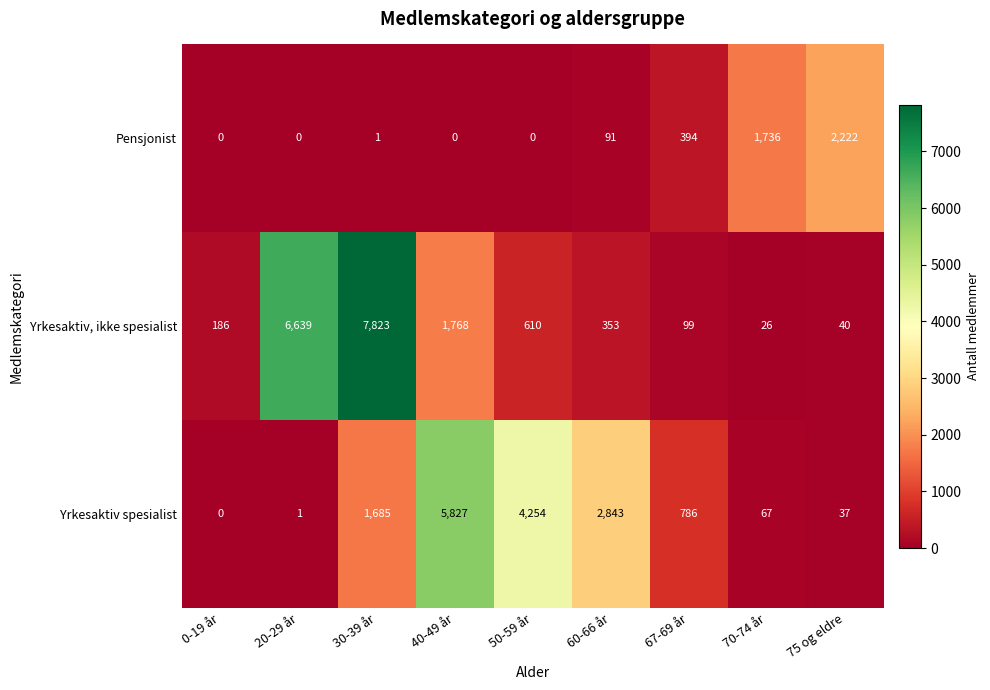

What is the total value across all series at 30-39 år?

9509